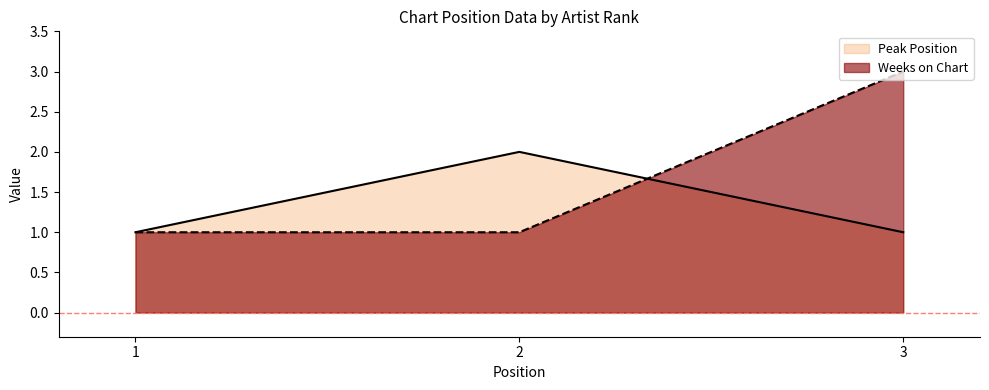

What are all the series names shown in the legend?

Peak Position, Weeks on Chart